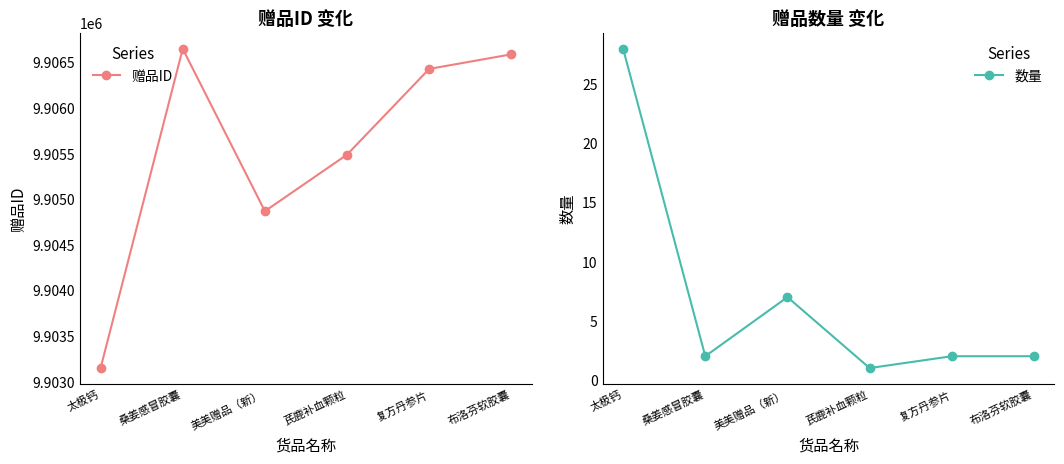

What is the label of the 3rd point from the right?

芪鹿补血颗粒